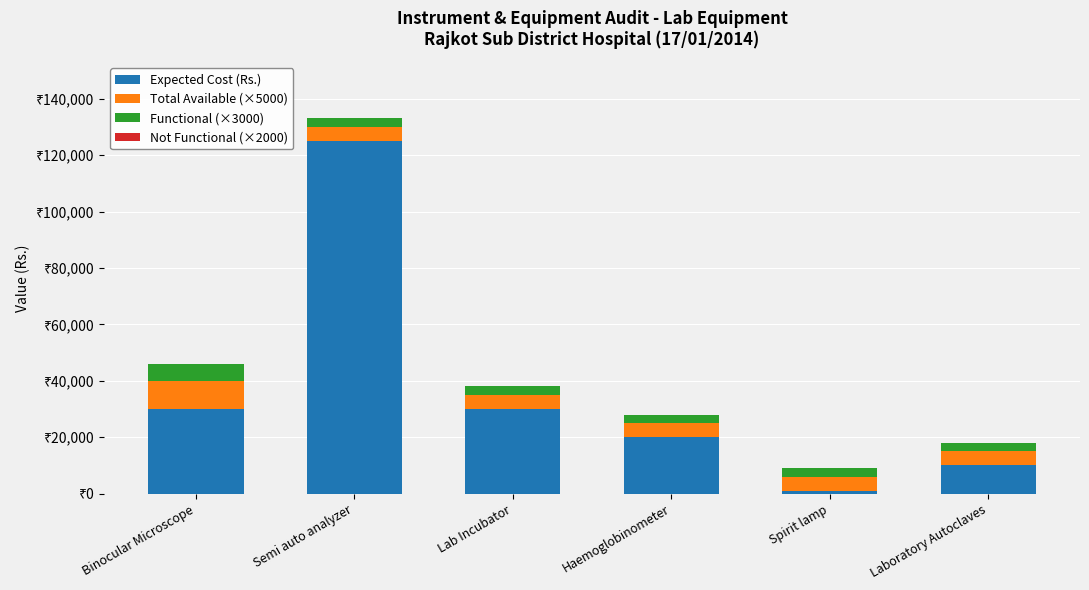

Does the chart contain stacked bars?

Yes